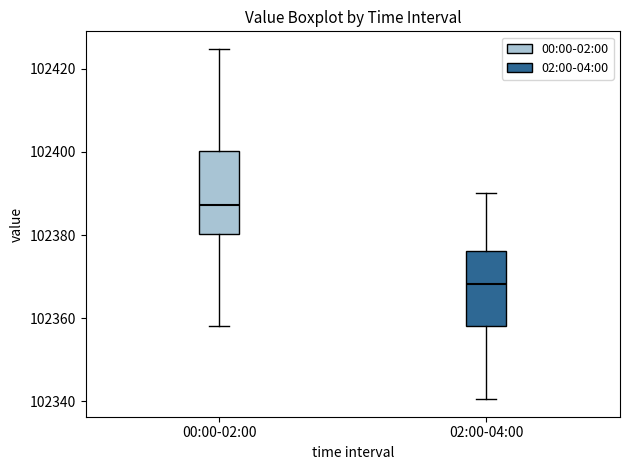

Which box has the lowest median line?

02:00-04:00